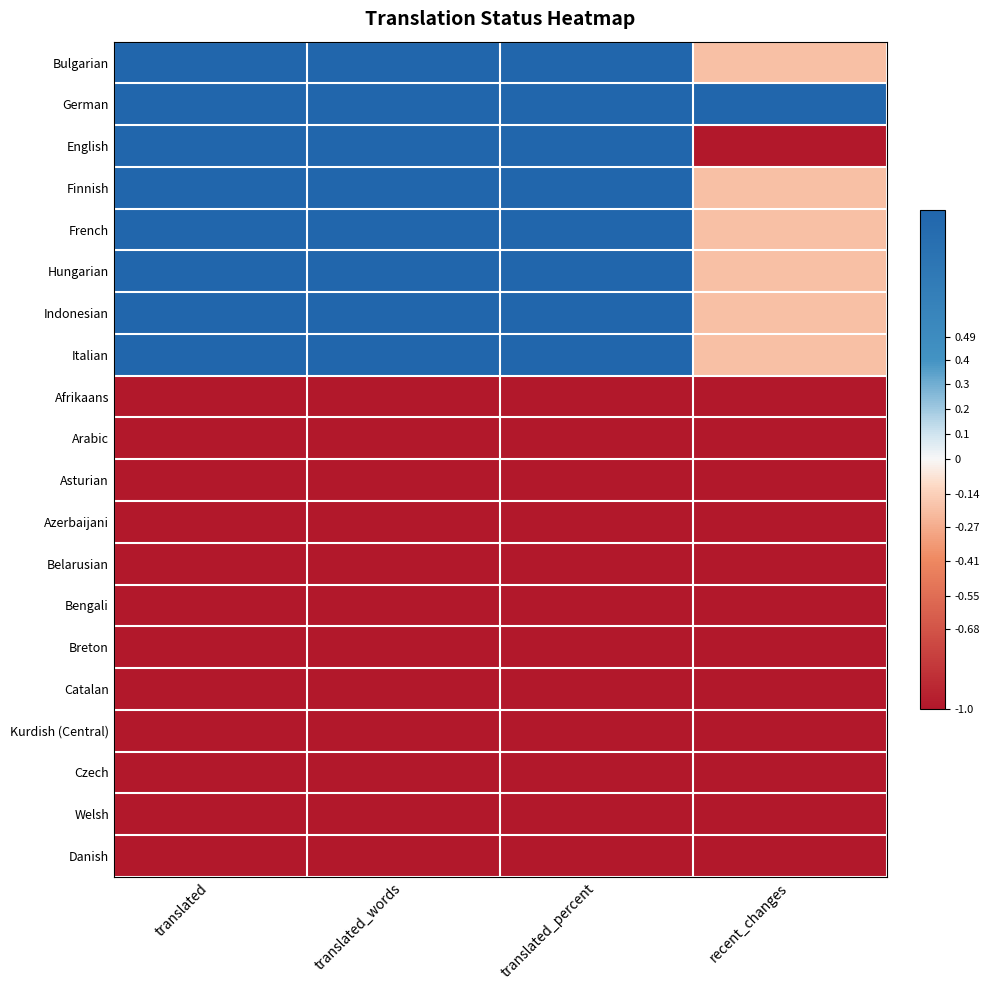

How many distinct data groups are displayed?

20